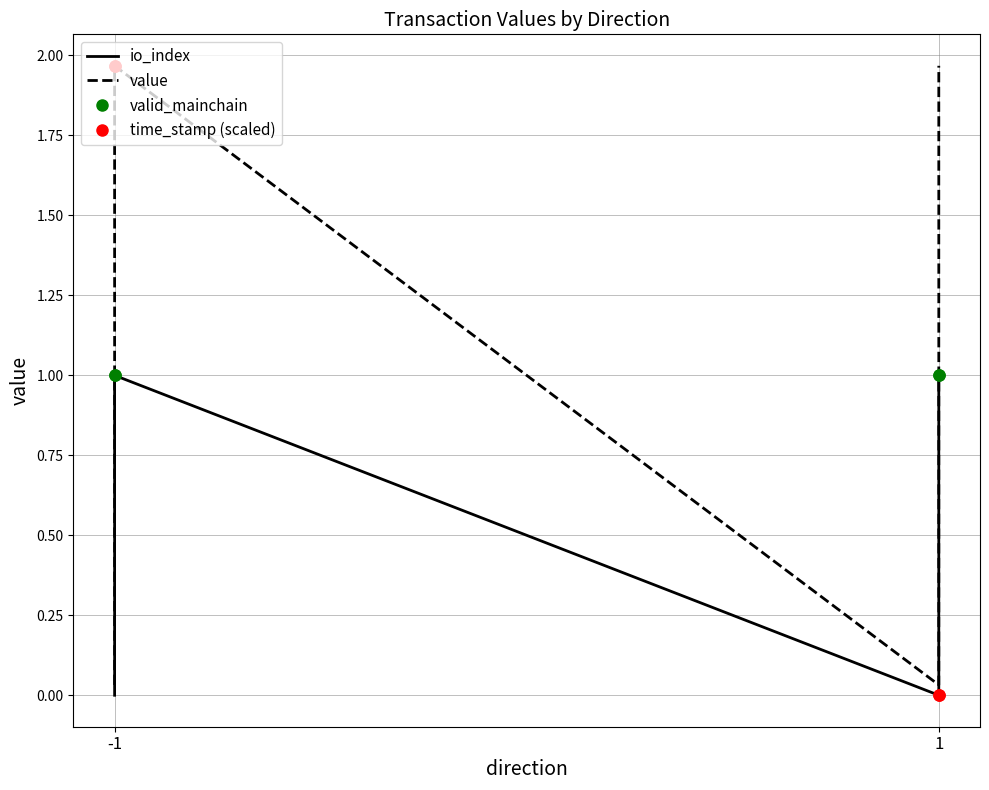

Which label corresponds to the largest value in the chart?

-1